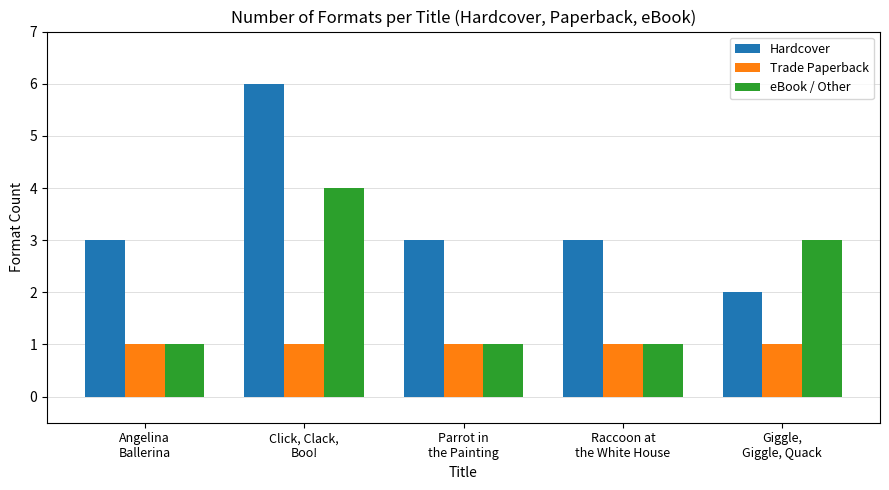

True or false: eBook / Other has a value of 0 at Raccoon at
the White House.

False